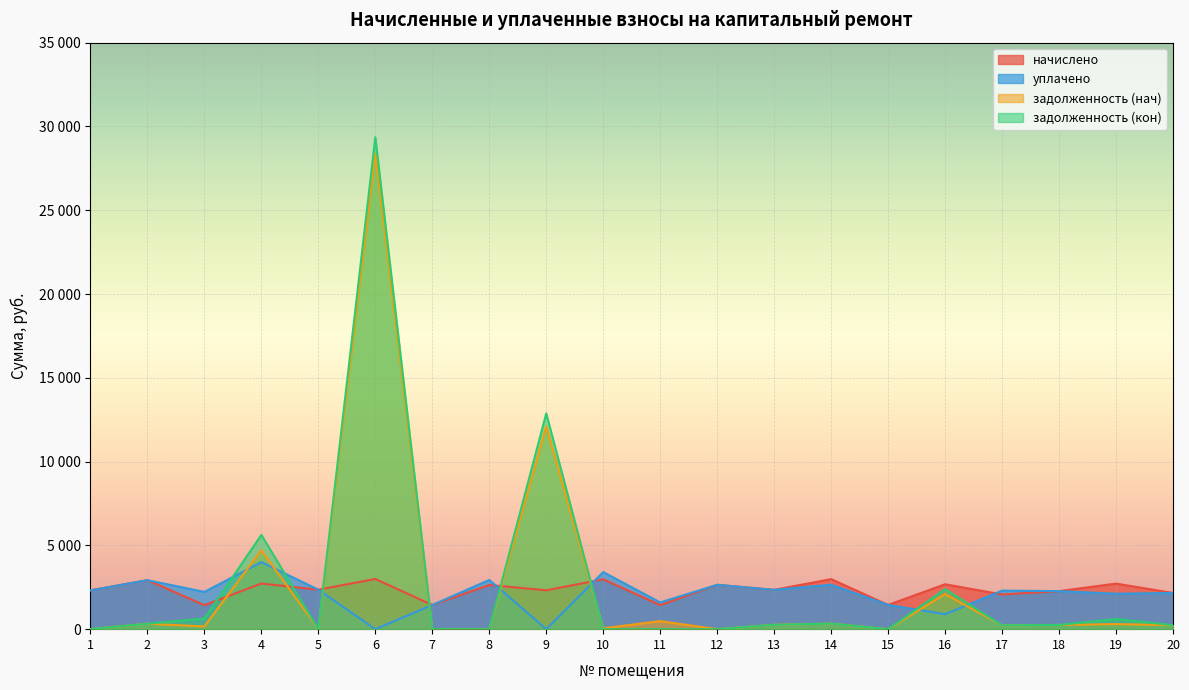

Rank the series by their average value, from lowest to highest.

уплачено, начислено, задолженность (нач), задолженность (кон)